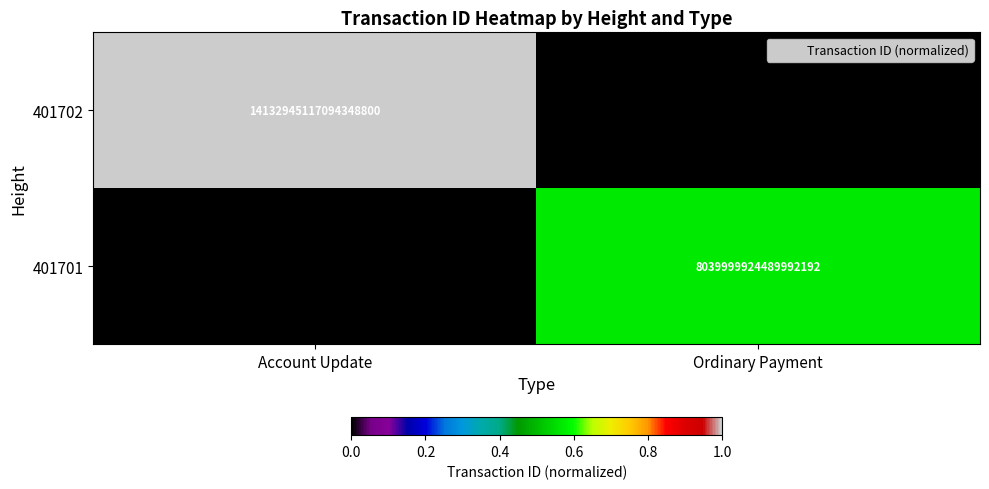

Is it true that 401702 equals 5820491023209864192 at Account Update?

False